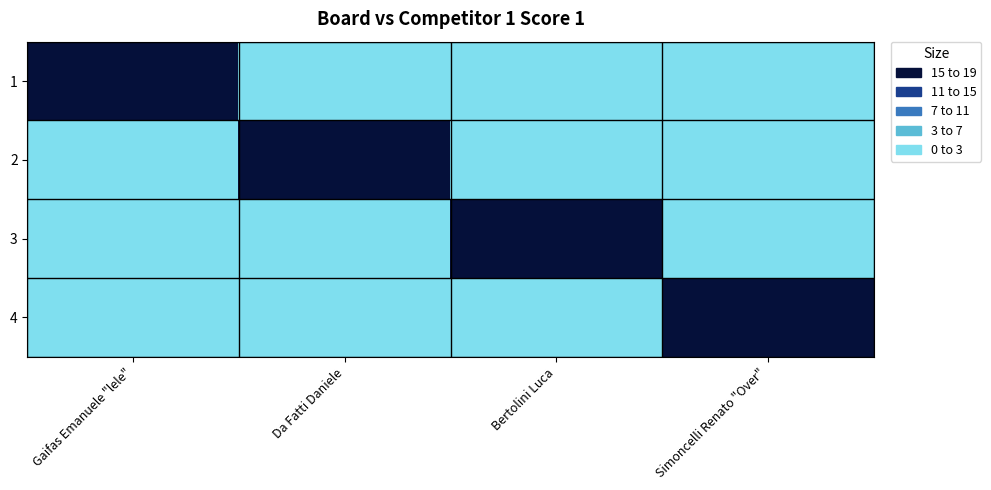

Reading left to right, transcribe all the data shown in this chart.

1: Gaifas Emanuele "lele"=25	Da Fatti Daniele=0	Bertolini Luca=0	Simoncelli Renato "Over"=0
2: Gaifas Emanuele "lele"=0	Da Fatti Daniele=25	Bertolini Luca=0	Simoncelli Renato "Over"=0
3: Gaifas Emanuele "lele"=0	Da Fatti Daniele=0	Bertolini Luca=25	Simoncelli Renato "Over"=0
4: Gaifas Emanuele "lele"=0	Da Fatti Daniele=0	Bertolini Luca=0	Simoncelli Renato "Over"=22